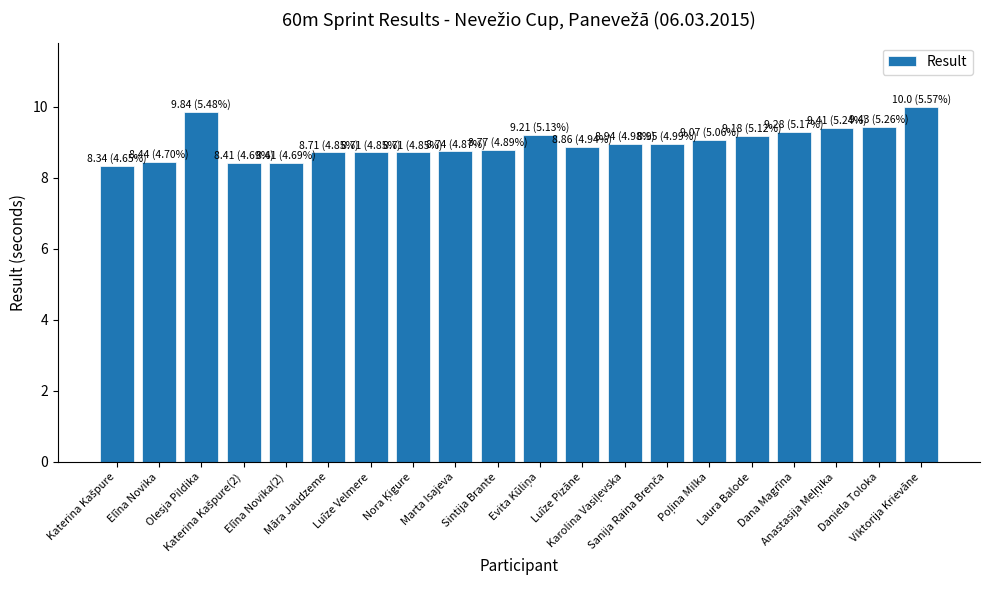

What is the minimum value shown in the chart?

8.3